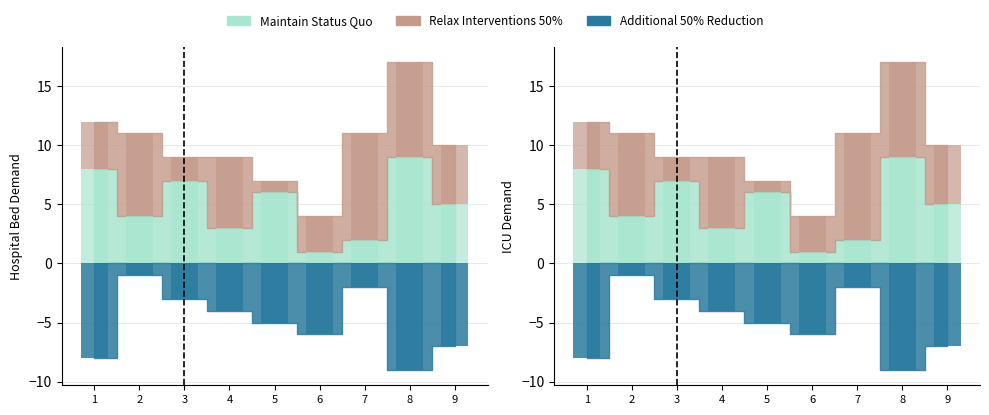

What is the value of the Additional 50% Reduction bar at the 6th from the left?

-6